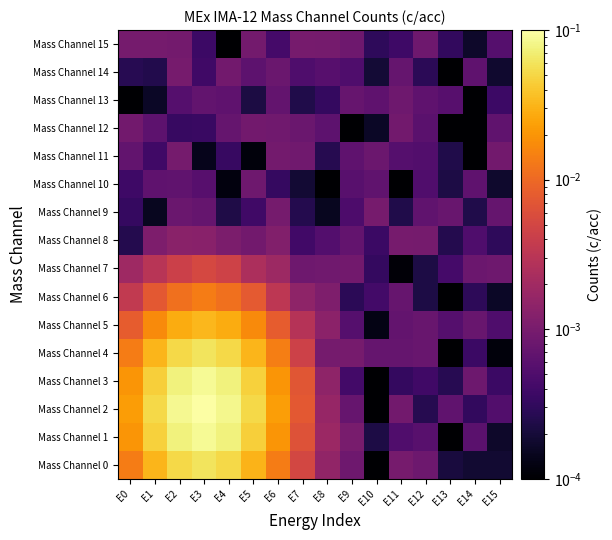

Which series has the largest total across all categories?

Mass Channel 2